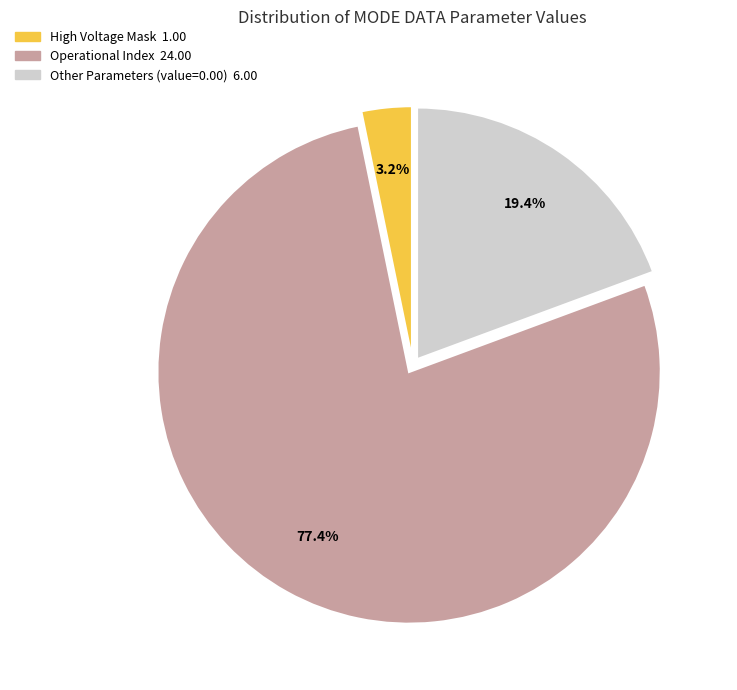

Is there a majority slice in this chart?

Yes